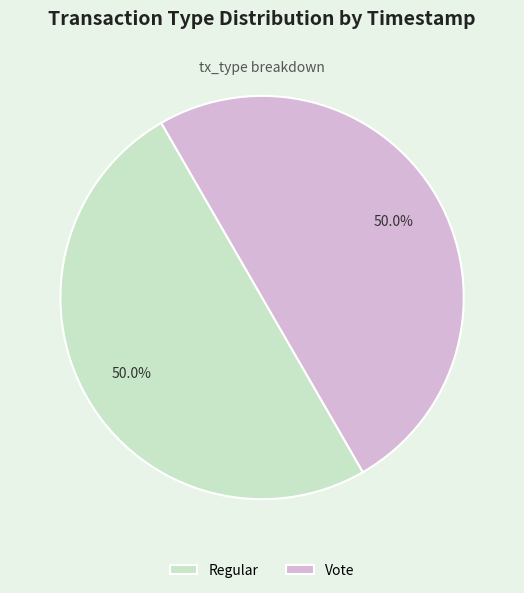

What is the ratio of the value at Regular to the value at Vote?

1.0